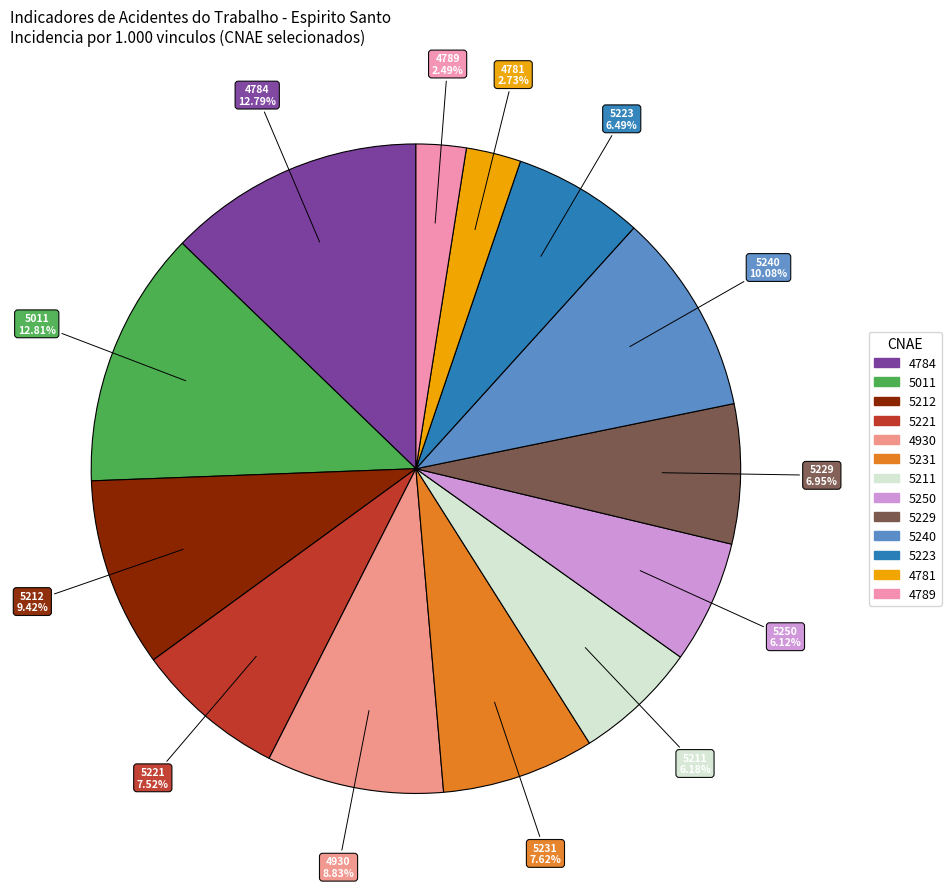

Combined, do 5221 and 5223 account for over 50%?

No